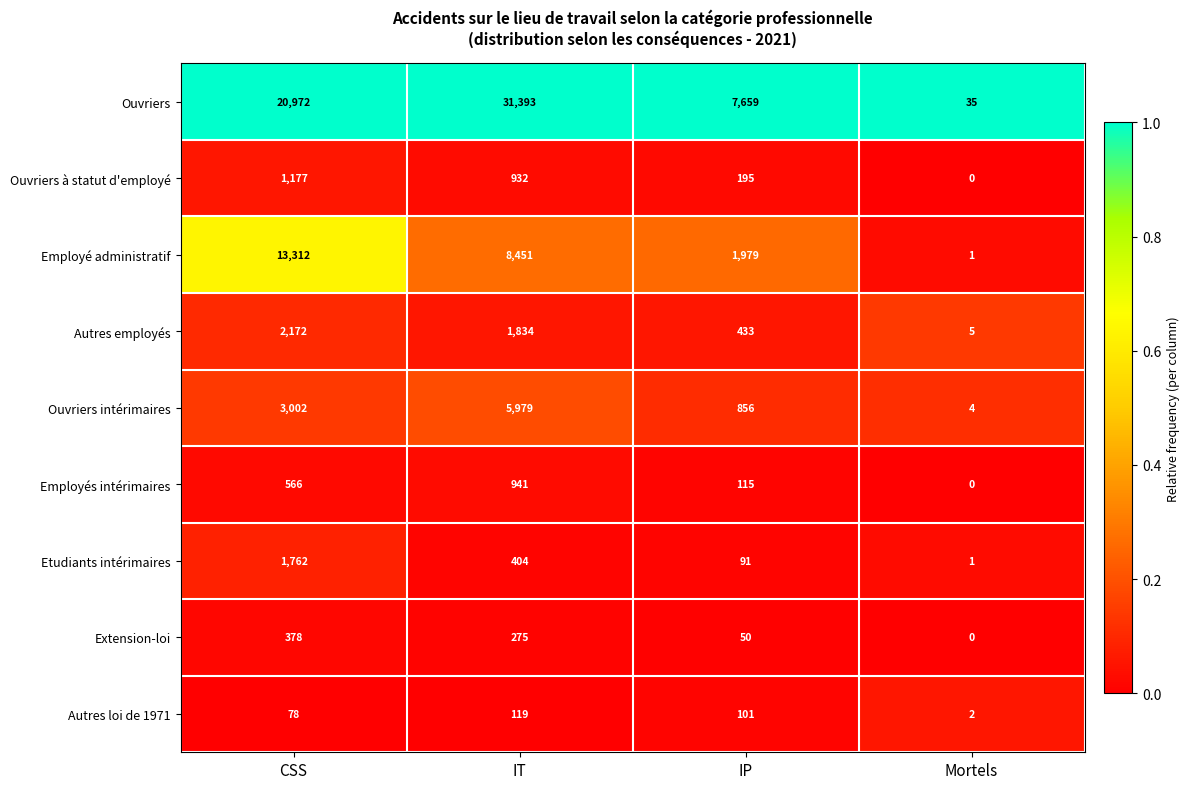

Read the Etudiants intérimaires value at IP, to the nearest 50.

100